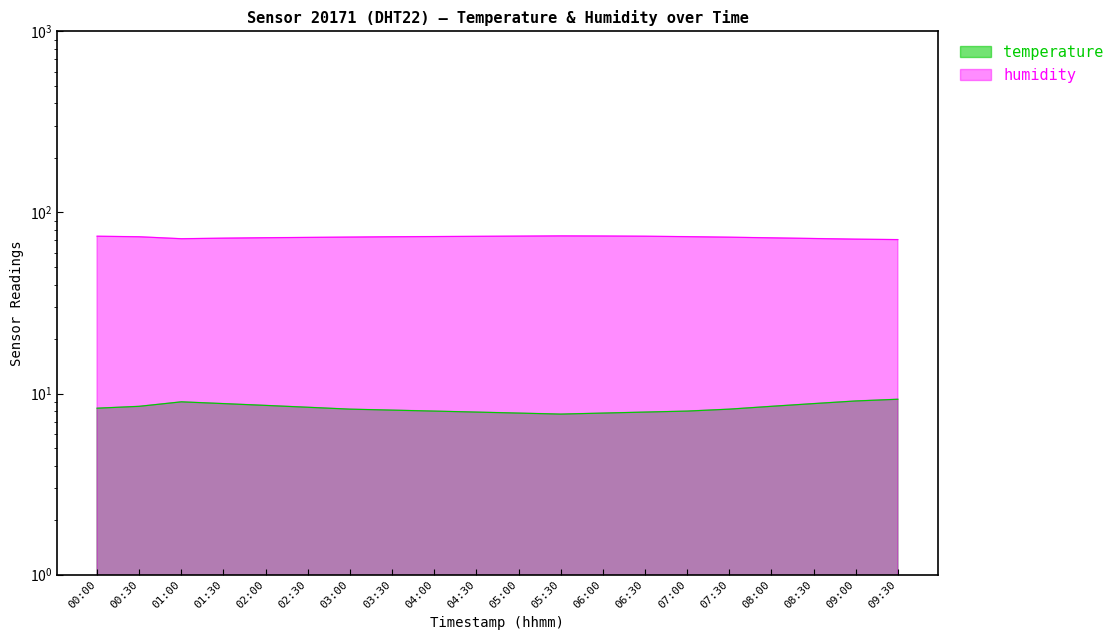

Which label corresponds to the largest value in the chart?

05:30